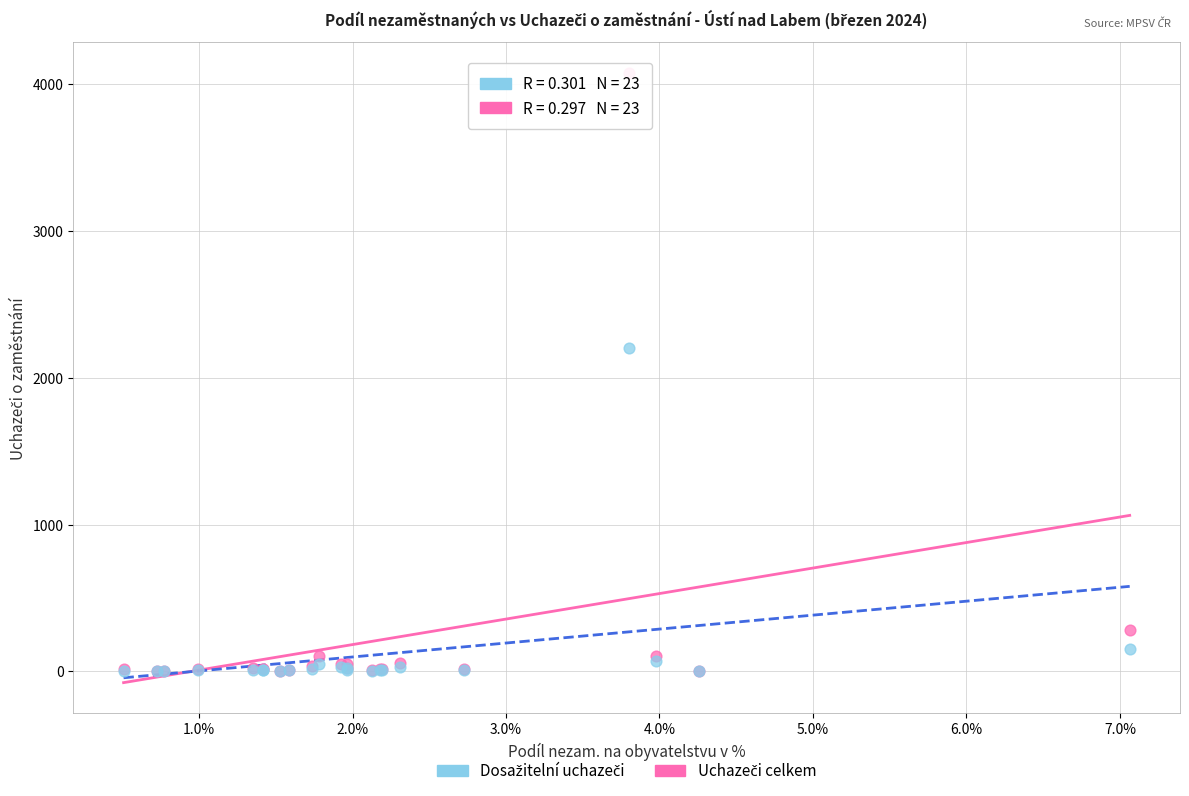

Across all series, what Y value is closest to 2039?

2200